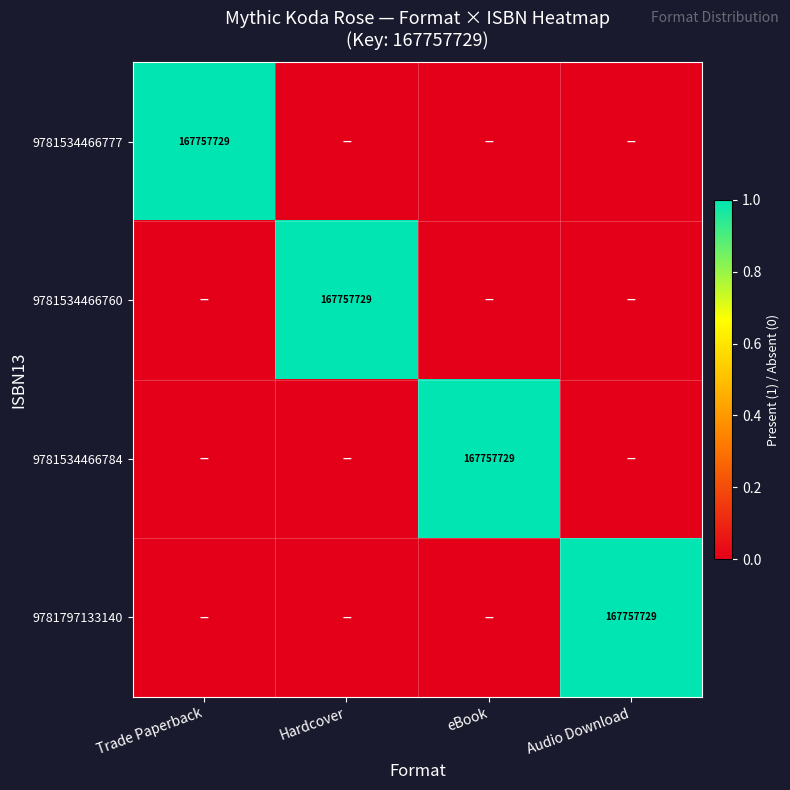

Rank the series by their maximum value, from highest to lowest.

9781534466777, 9781534466760, 9781534466784, 9781797133140